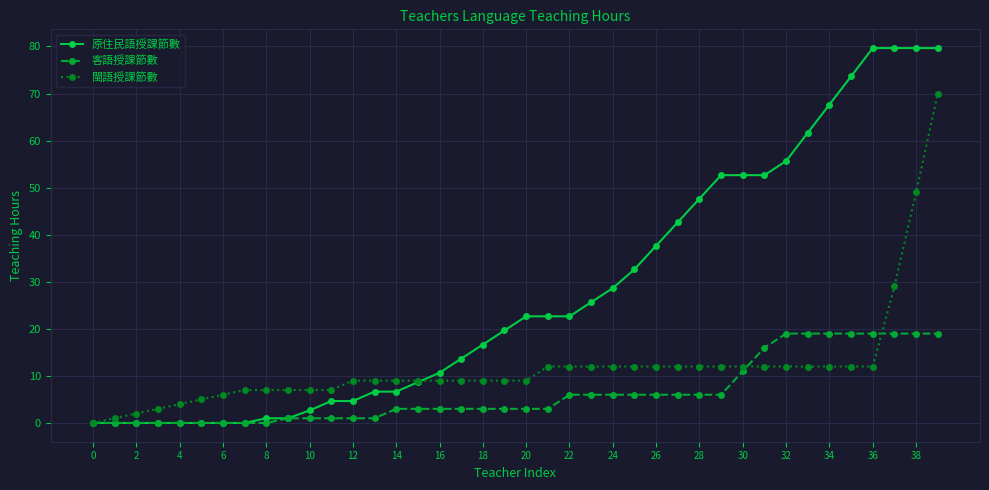

Count the number of data series in this chart.

3